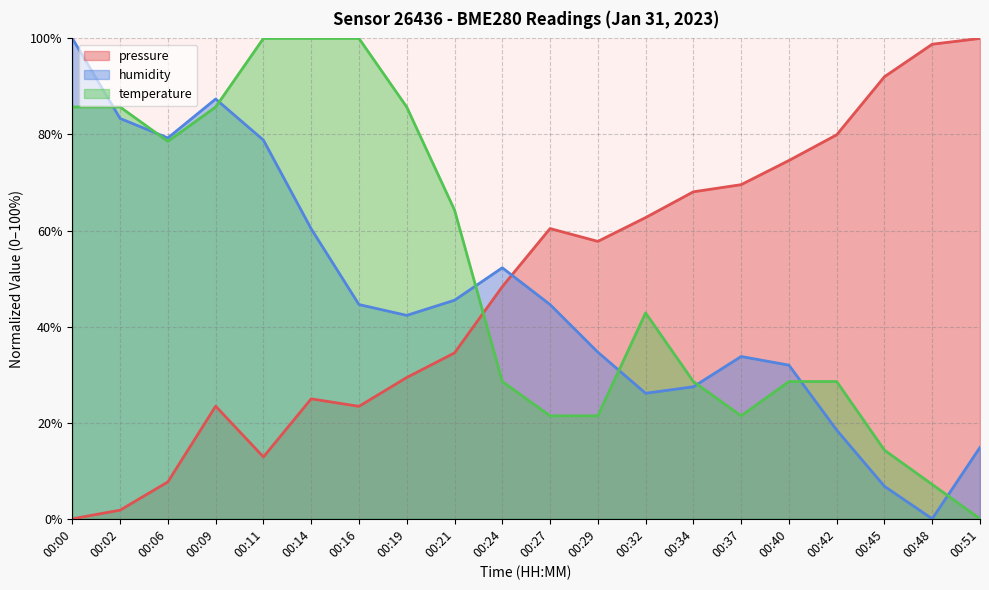

Where does the humidity series first go above 44?

00:00